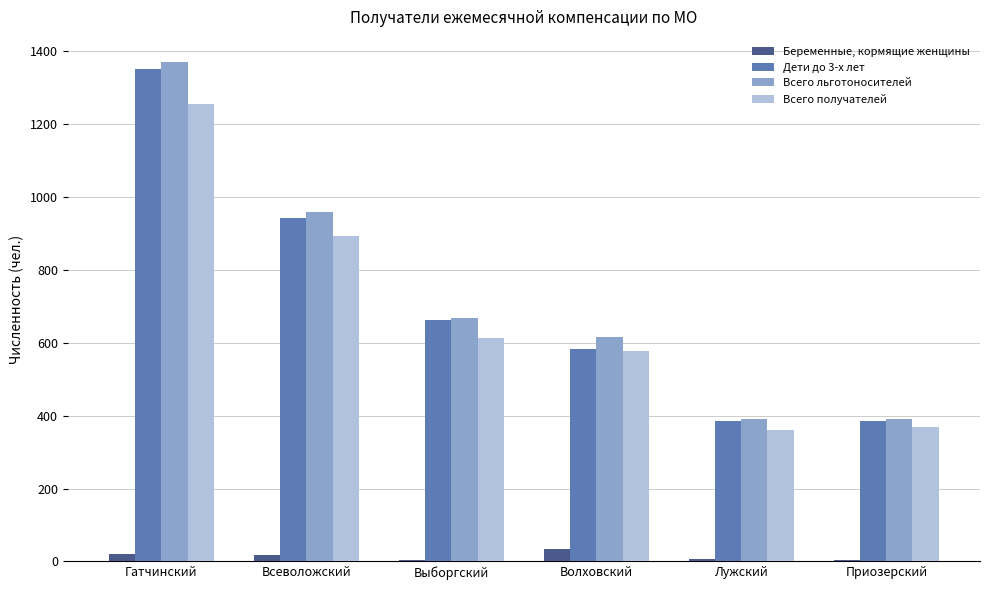

True or false: Всего льготоносителей has a value of 1370 at Гатчинский.

True